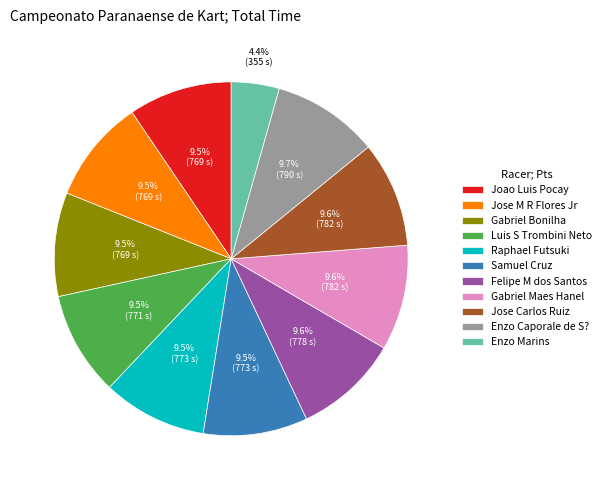

Approximately how many times larger is the value at Enzo Caporale de S? compared to Jose Carlos Ruiz?

1.0